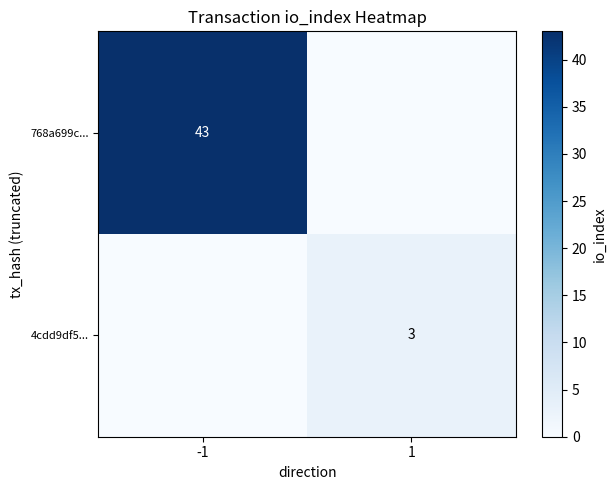

Is it true that 768a699c... equals 43 at -1?

True